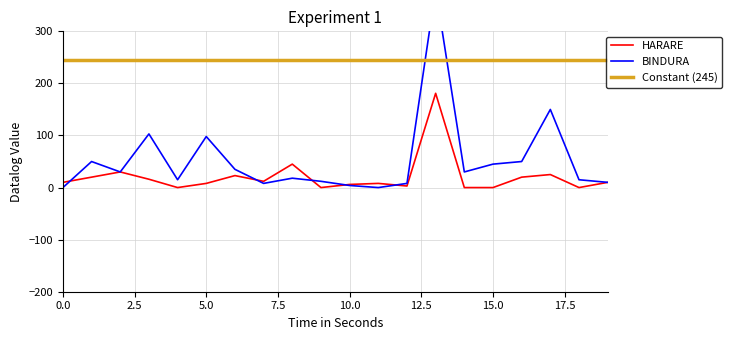

The value of HARARE at 19 is 10. True or false?

True